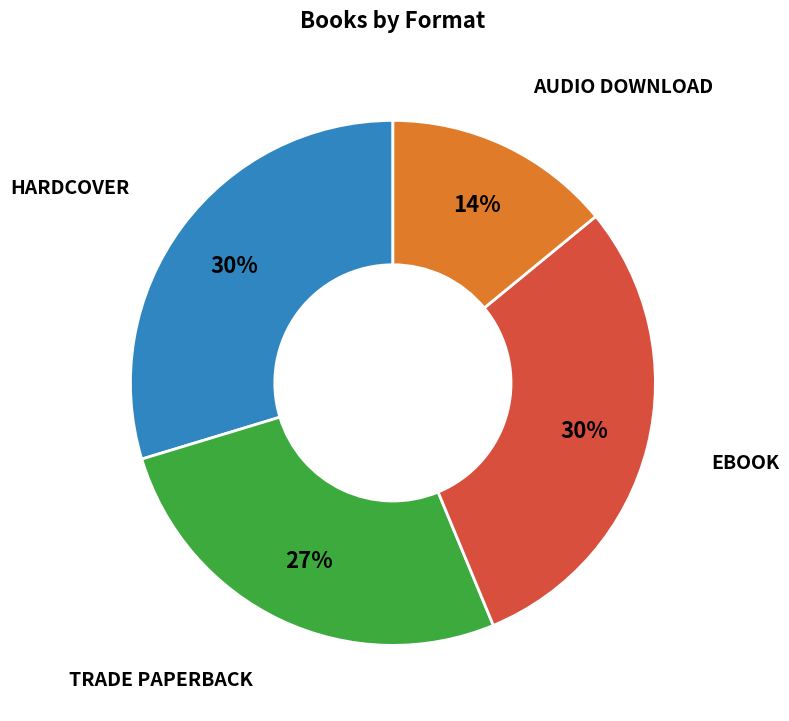

Is there a majority slice in this chart?

No